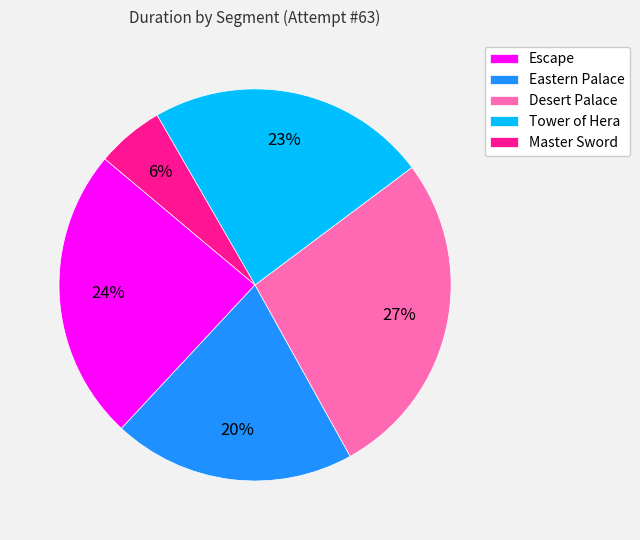

To the nearest percent, what percentage of the pie is Escape?

24%